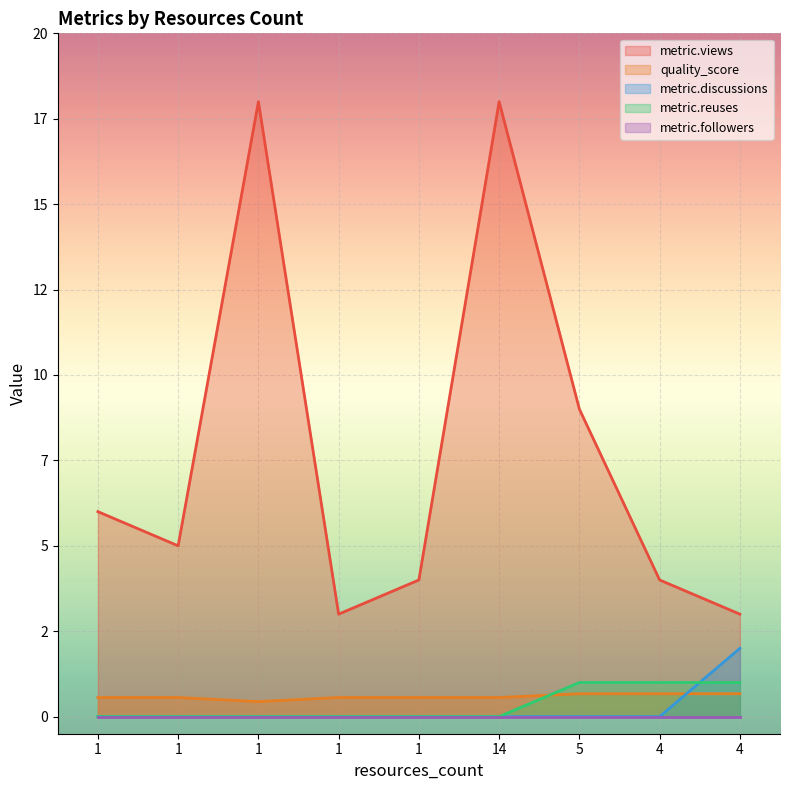

Is it true that metric.views equals 10.2 at 14?

False